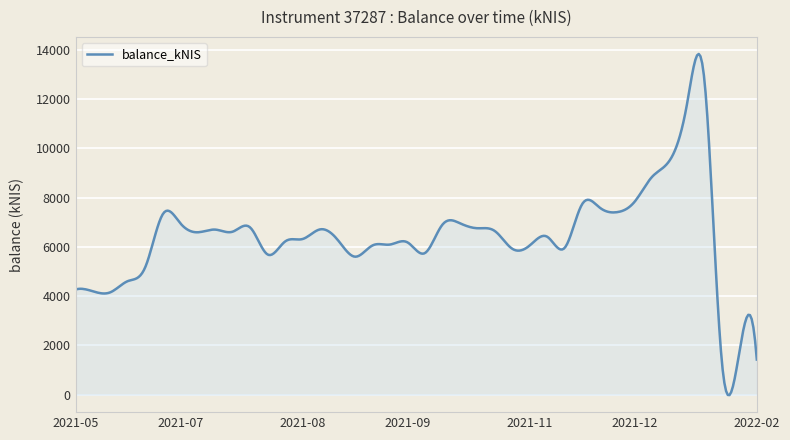

What is the maximum value shown in the chart?

13832.5